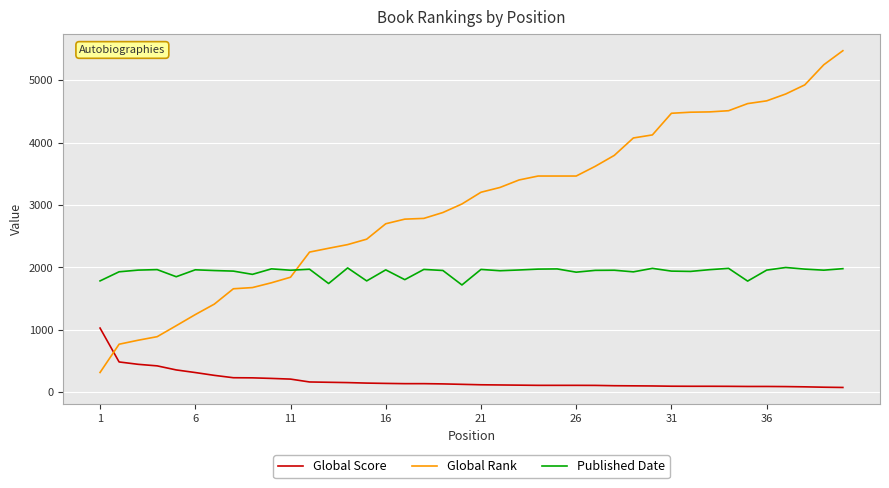

Which series has the largest total across all categories?

Global Rank